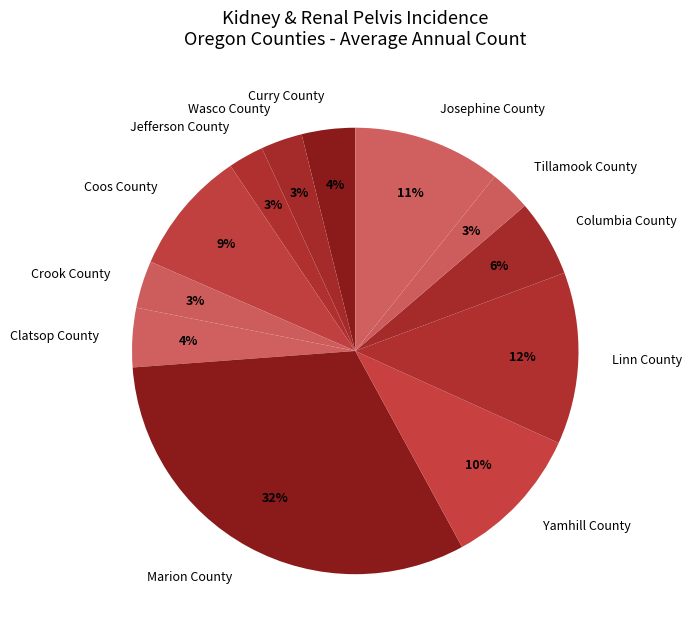

To the nearest percent, what is the difference between the largest and smallest slice percentages?

29%